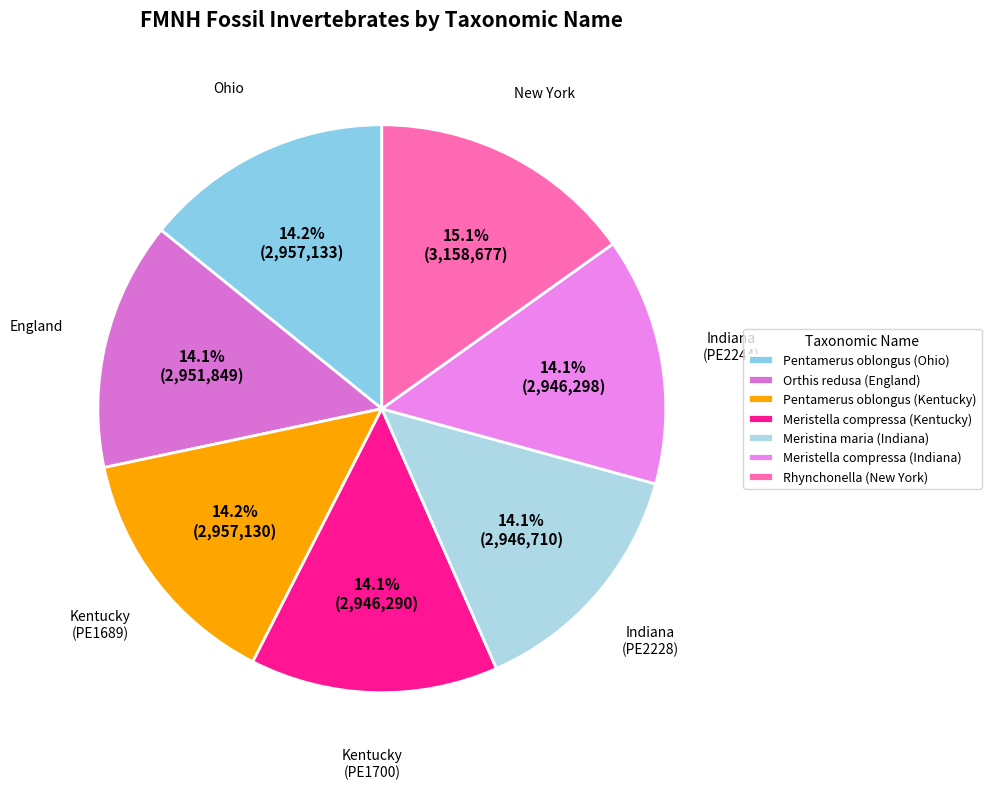

Which category has the smallest portion of the pie?

Meristella compressa (Kentucky)